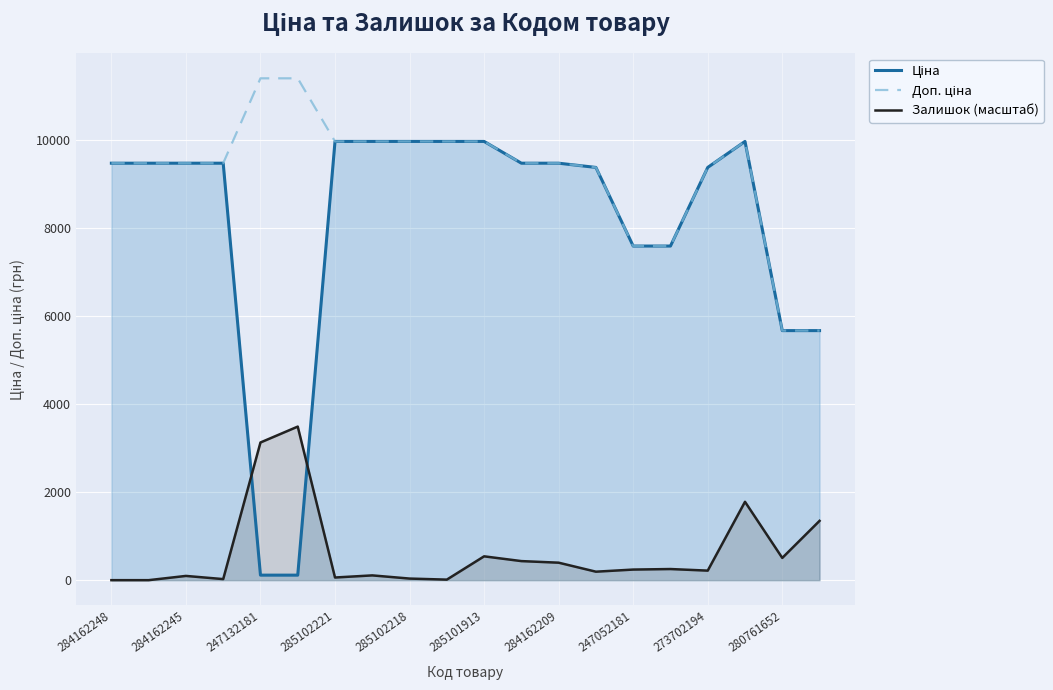

At how many categories does at least one series exceed 5503?

20